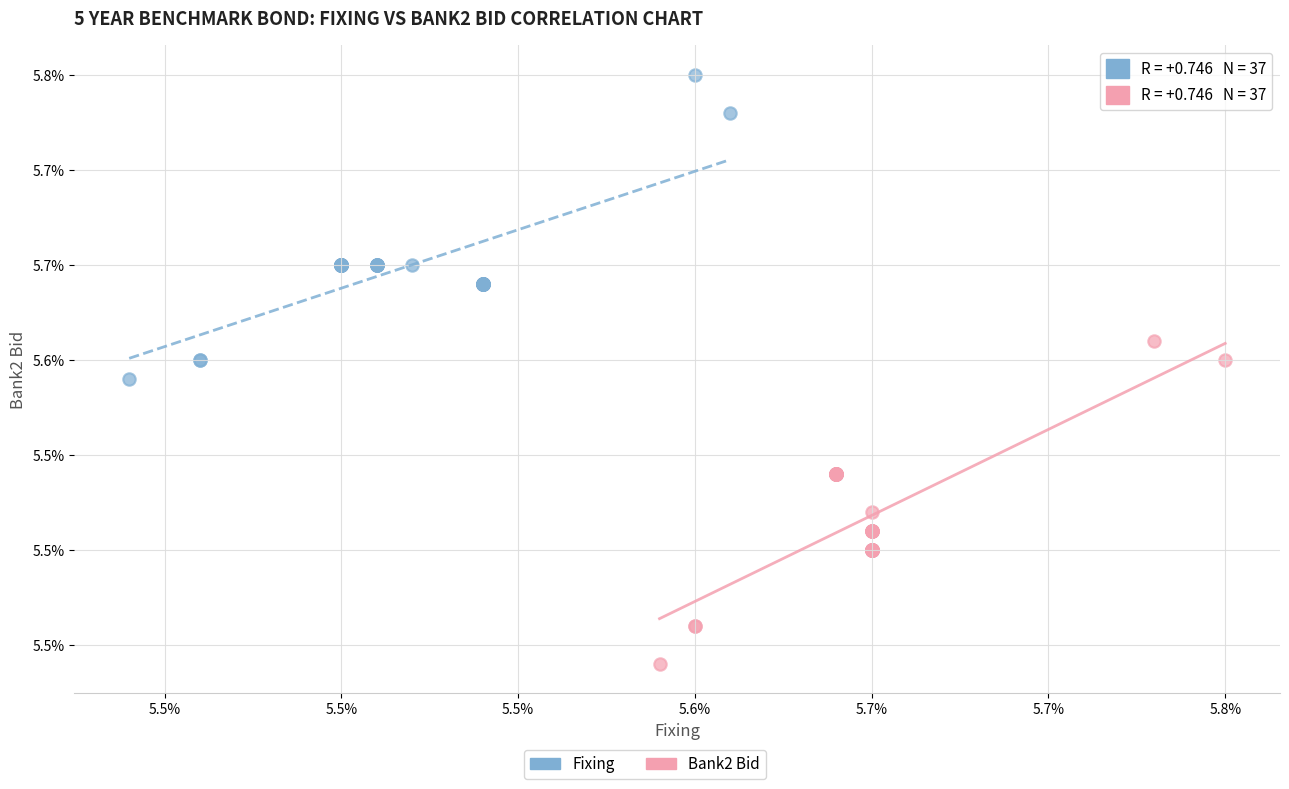

Which series has the largest Y range (max minus min)?

Bank2 Bid